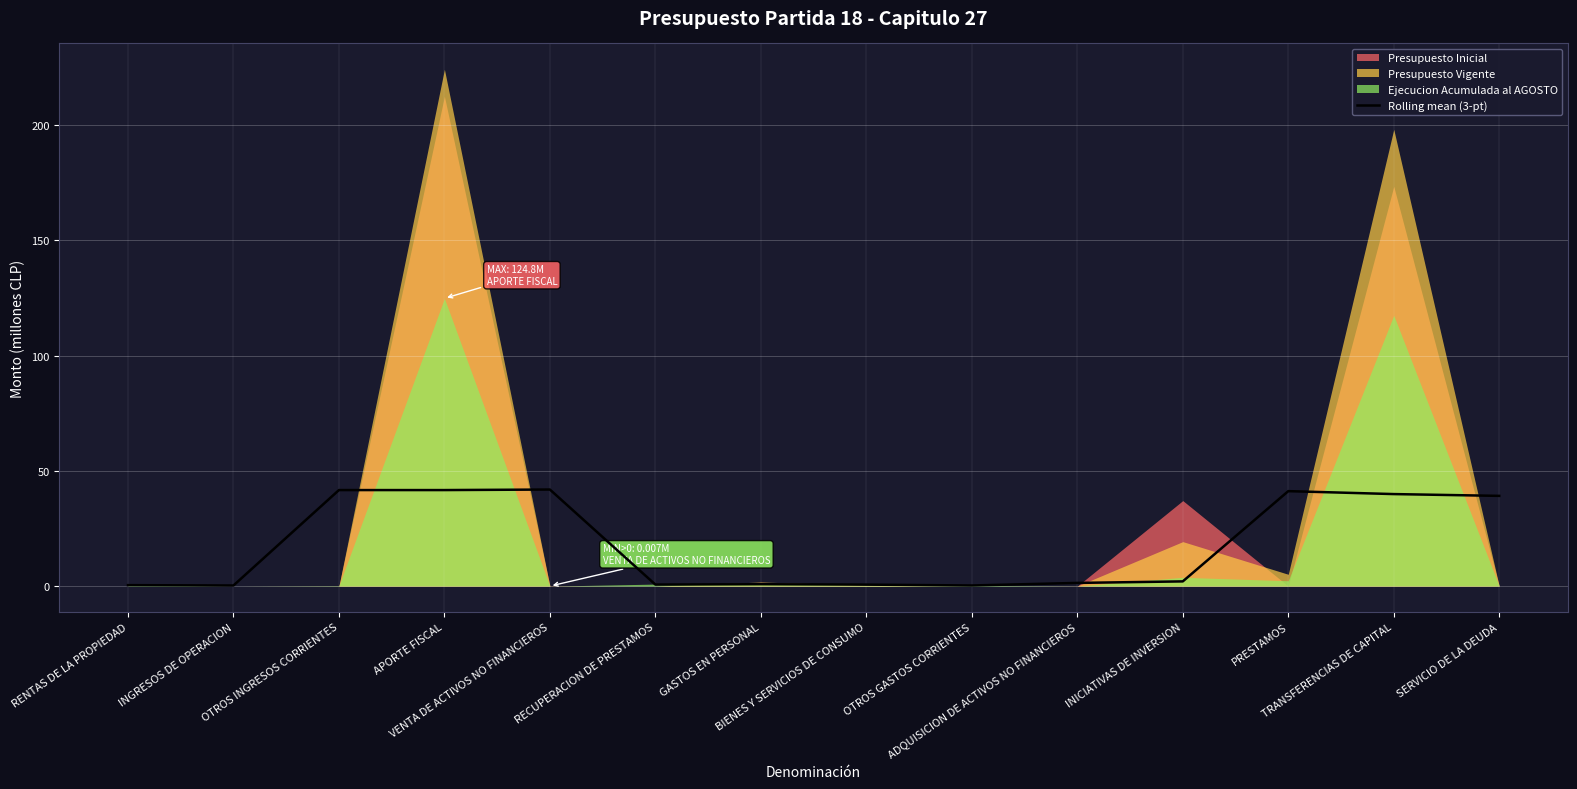

What is the change in value from OTROS GASTOS CORRIENTES to SERVICIO DE LA DEUDA?

+38.9